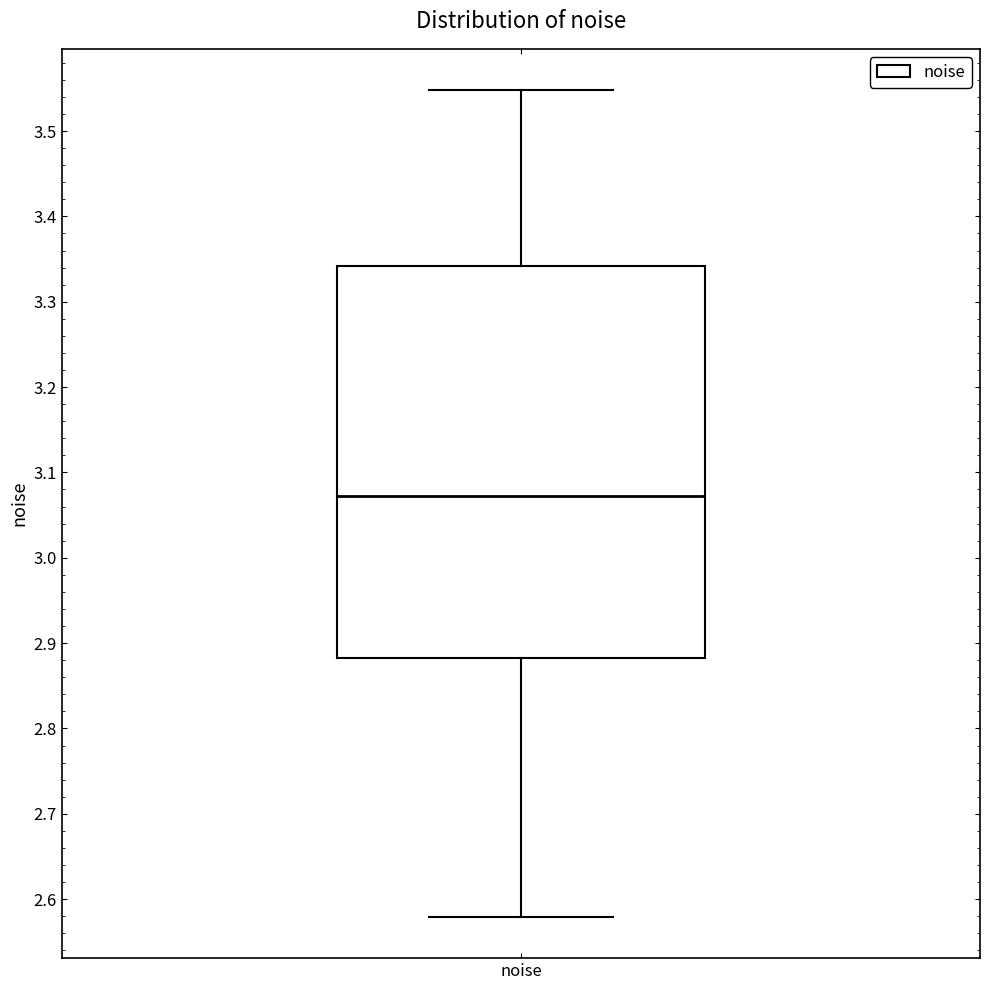

Read this box plot against the y-axis: the position of the median line, the range covered by the box, and the ends of both whiskers. The values are not printed on the chart, so give them approximately, as read against the axis.

median 3.07, box 2.88 to 3.34, whiskers 2.58 to 3.55